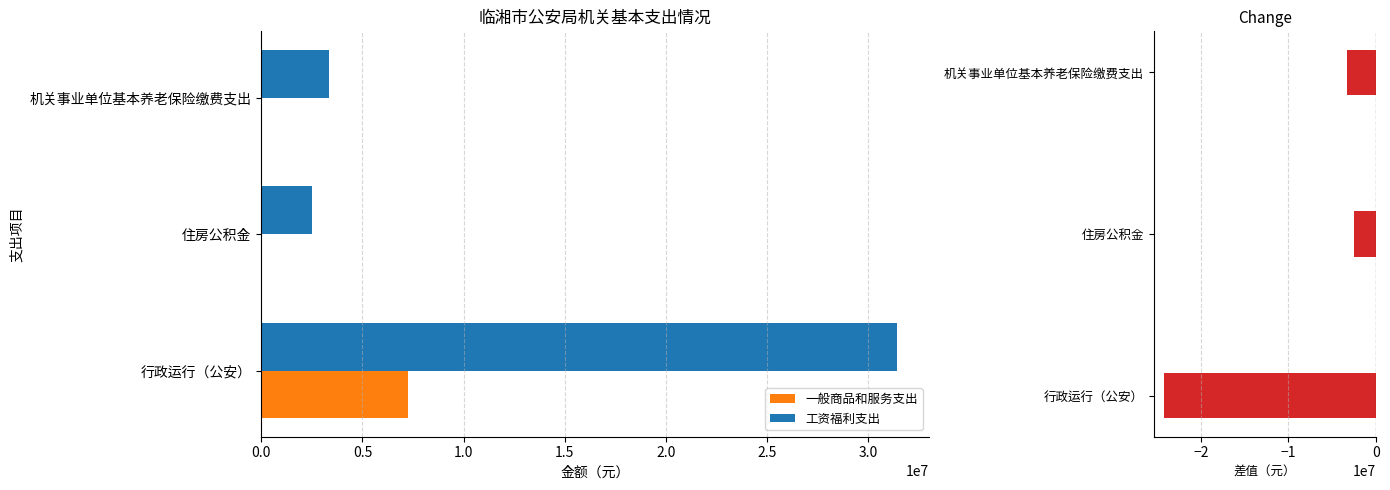

The value of 一般商品和服务支出 at 住房公积金 is 0.0. True or false?

True